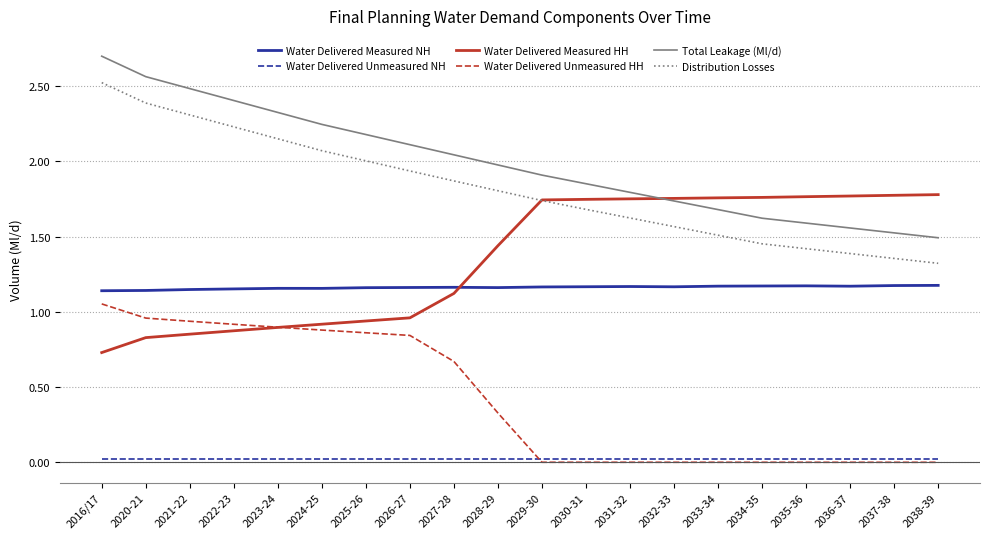

The value of Water Delivered Measured NH at 2038-39 is 1.2. True or false?

True